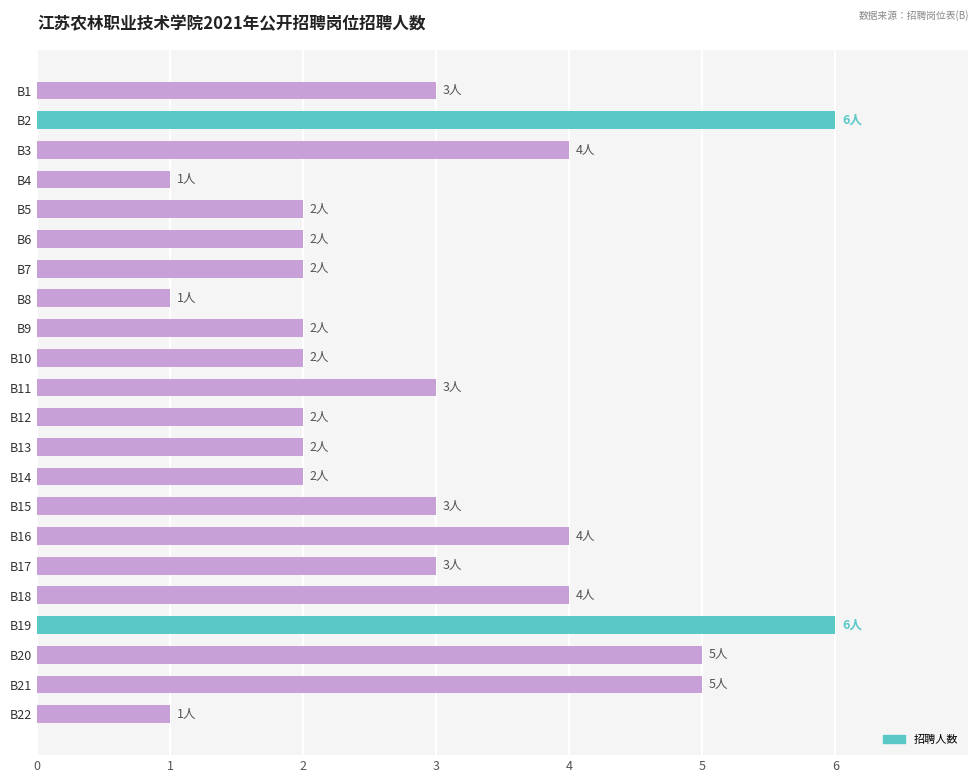

The value at B22 is 0. True or false?

False